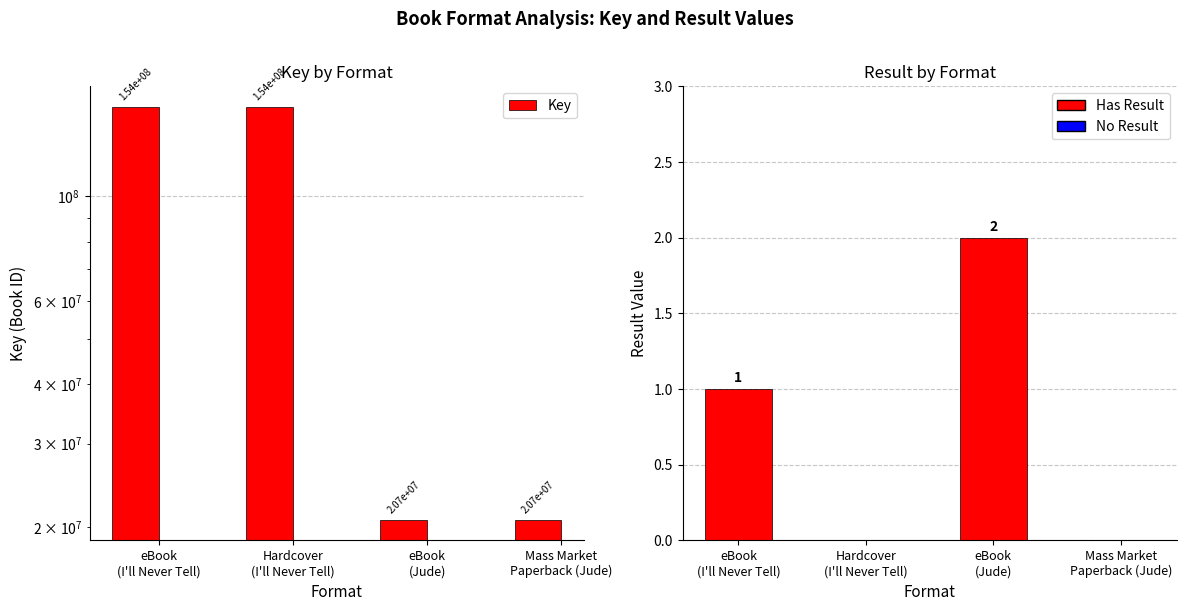

Where is Key nearest to the value 87421893?

eBook
(Jude)